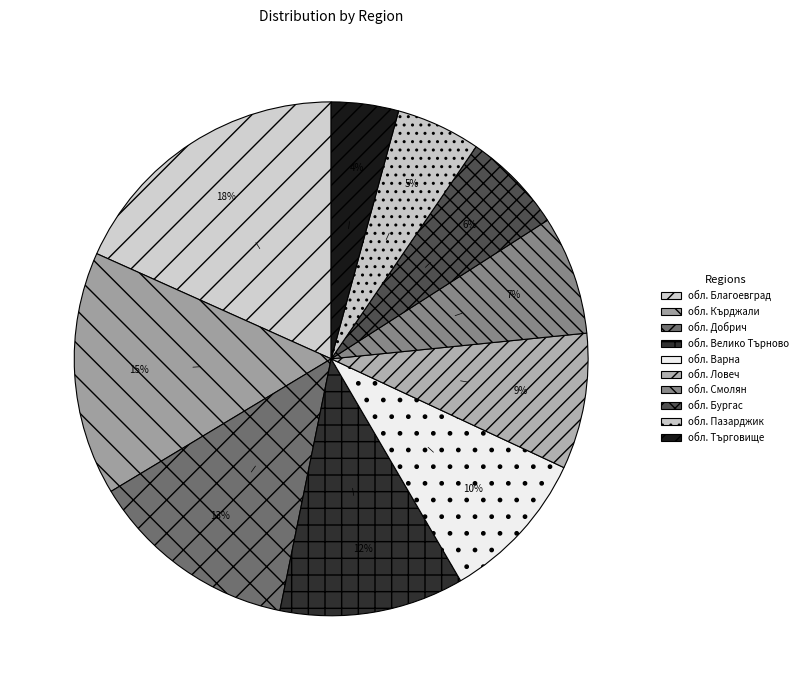

Is it true that обл. Смолян is 1% of the pie?

False